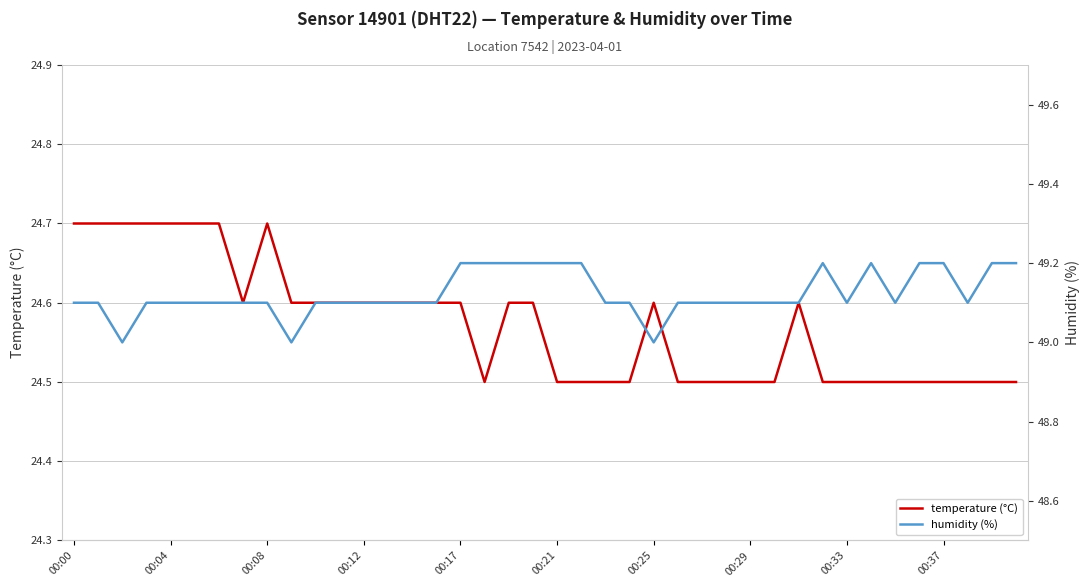

List the series in order of their peak value, lowest first.

temperature (°C), humidity (%)